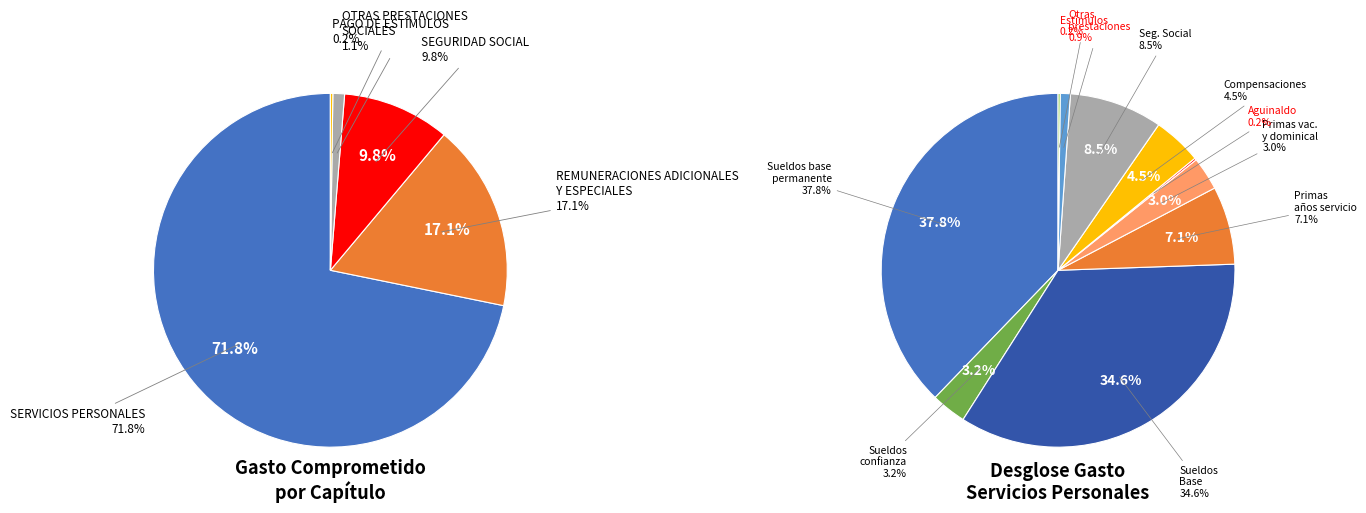

Is the sum of OTRAS PRESTACIONES SOCIALES Y ECONÓMICAS and OTROS greater than half?

No